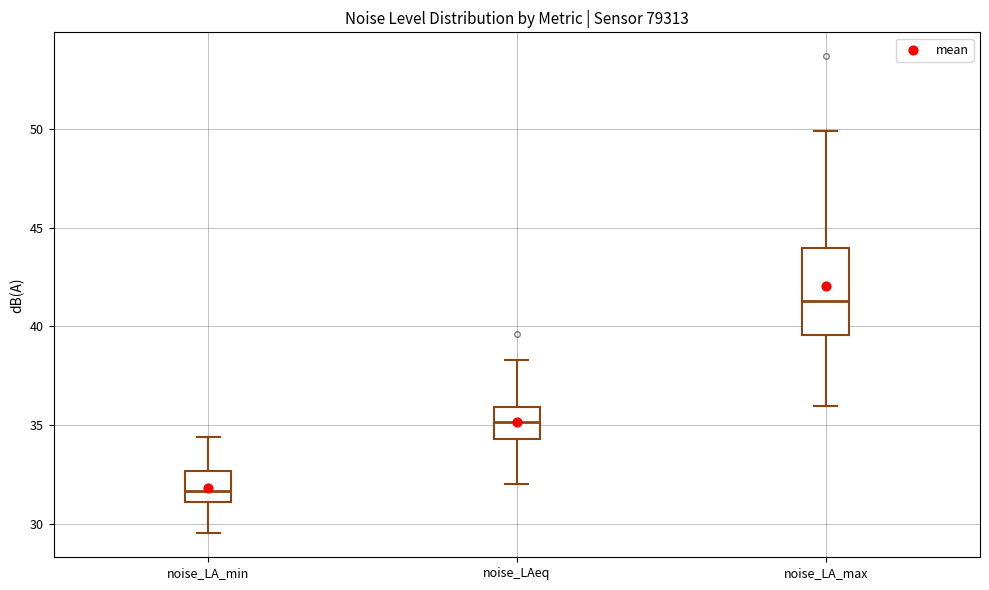

Where is the upper edge of the box for noise_LAeq on the y-axis? The values are not printed on the chart, so give them approximately, as read against the axis.

36.0